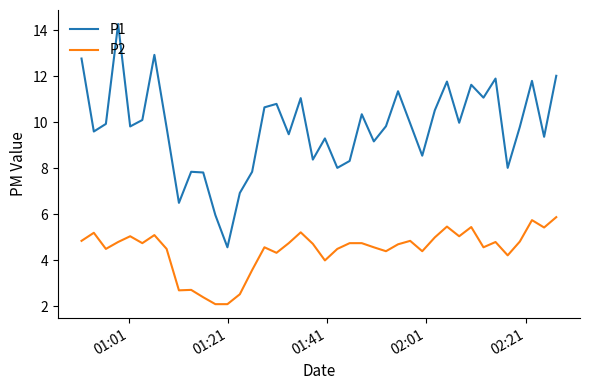

Which series has the largest total across all categories?

P1